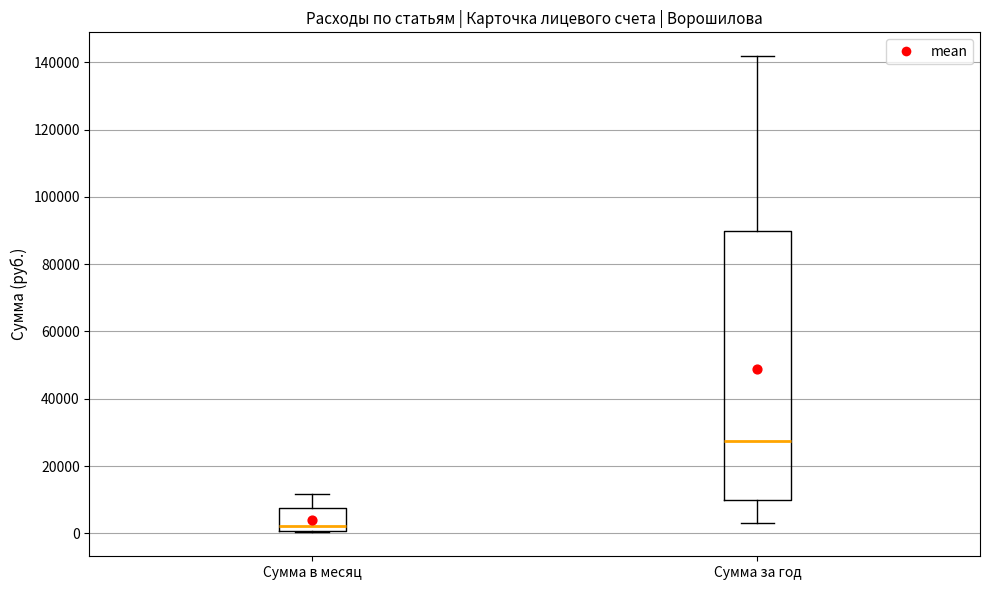

Reading left to right, read every box against the y-axis: the position of its median line, the range the box covers, and the ends of its whiskers. The values are not printed on the chart, so give them approximately, as read against the axis.

Сумма в месяц: median 2000, box 0 to 8000, whiskers 0 to 12000
Сумма за год: median 28000, box 10000 to 90000, whiskers 4000 to 142000